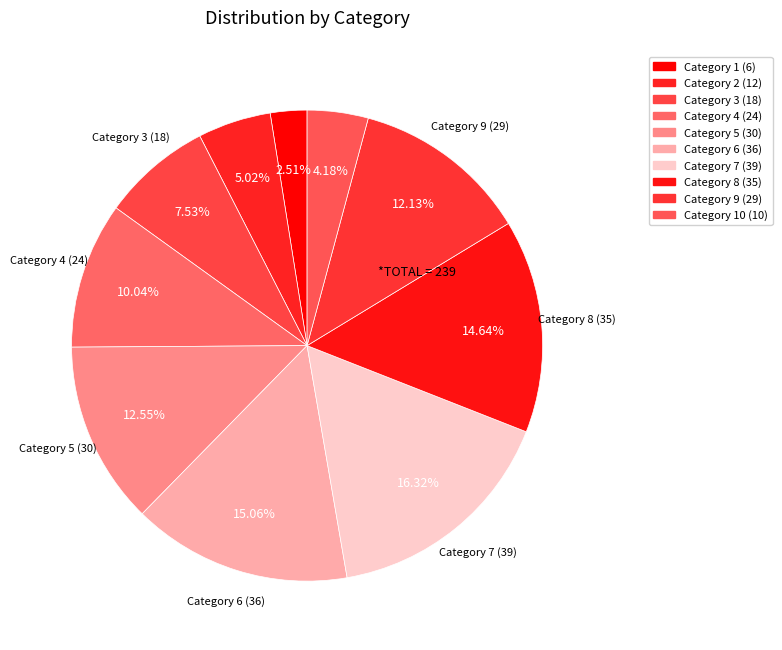

Rank the categories by value from lowest to highest.

1, 10, 2, 3, 4, 9, 5, 8, 6, 7